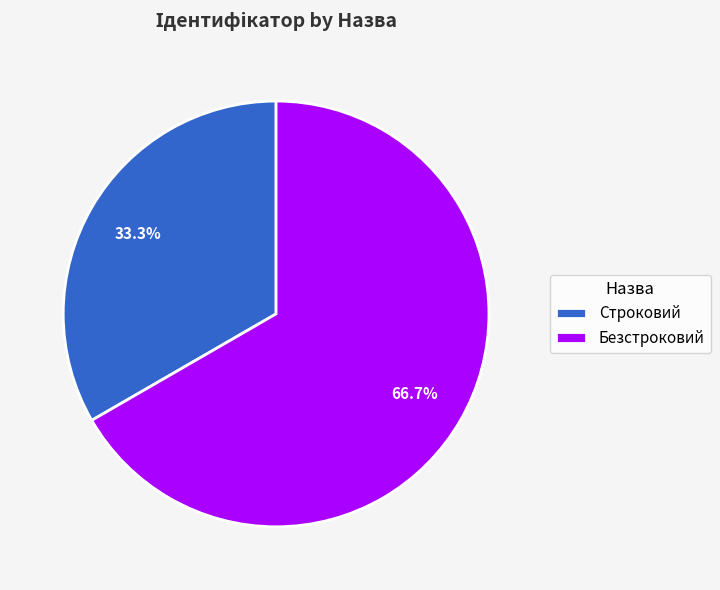

To the nearest percent, what percentage of the pie is Безстроковий?

67%